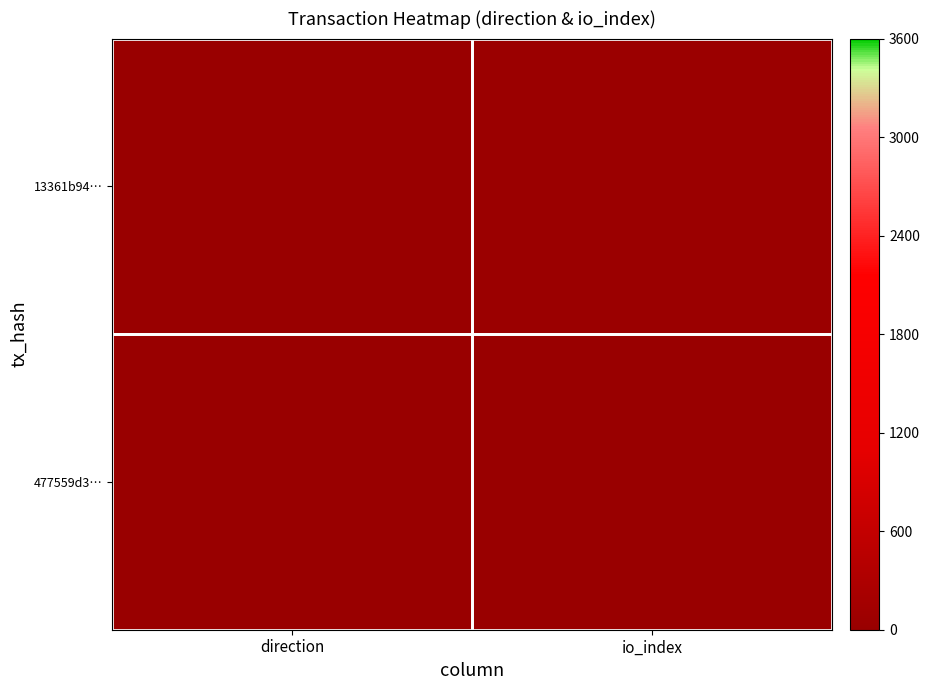

Which series has the largest total across all categories?

13361b94…